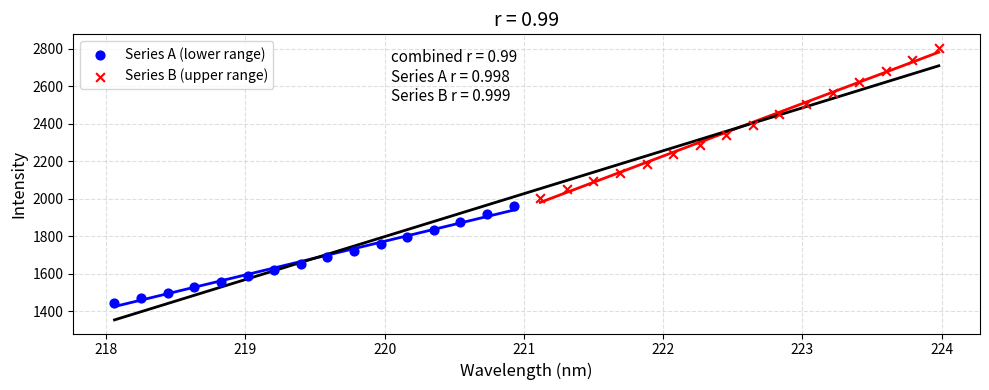

What are all the series names shown in the legend?

Series A (lower range), Series B (upper range)